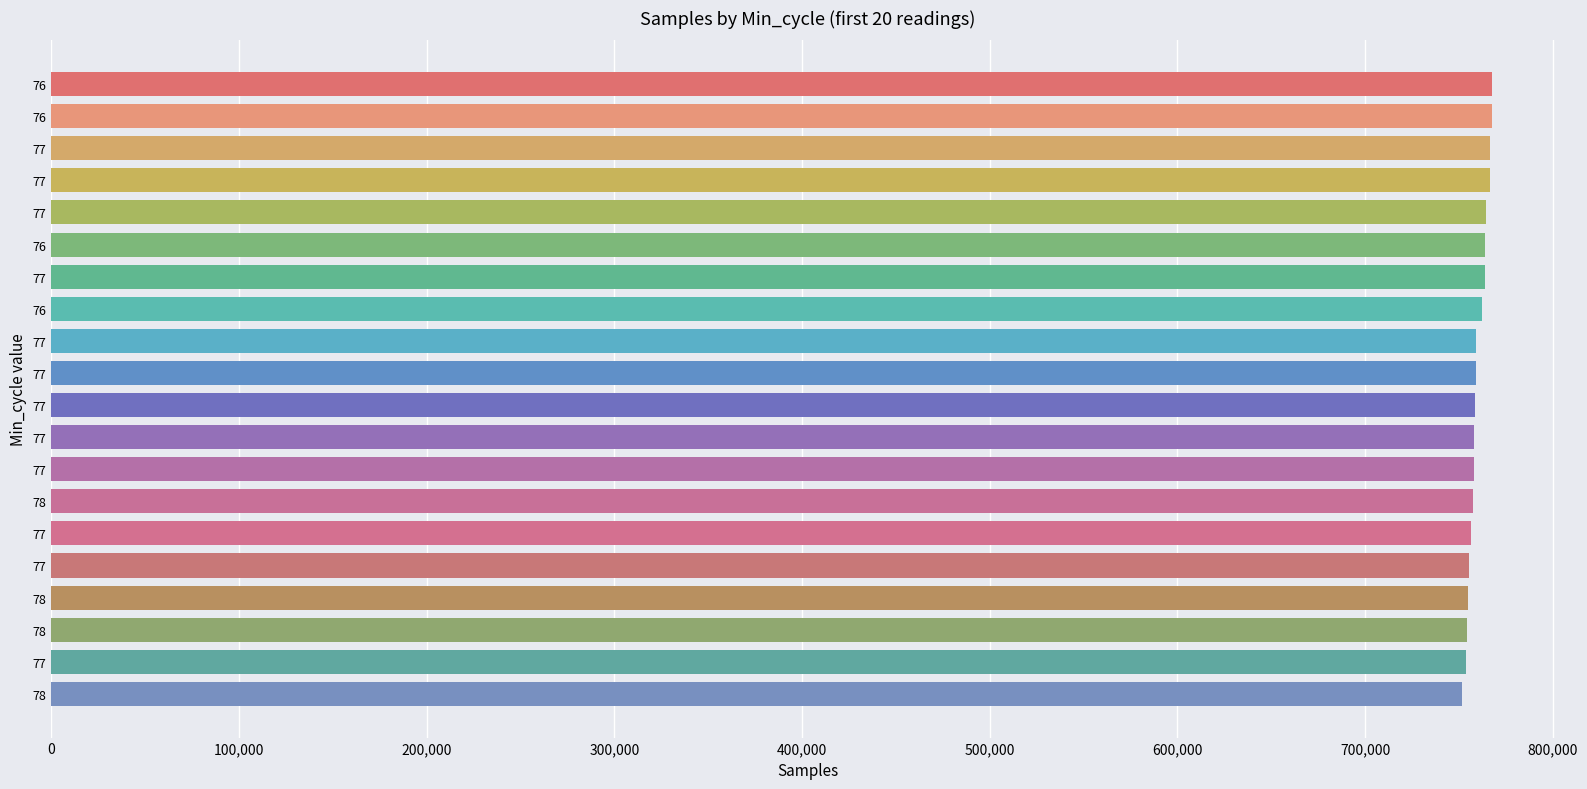

How many bars are there in total?

20